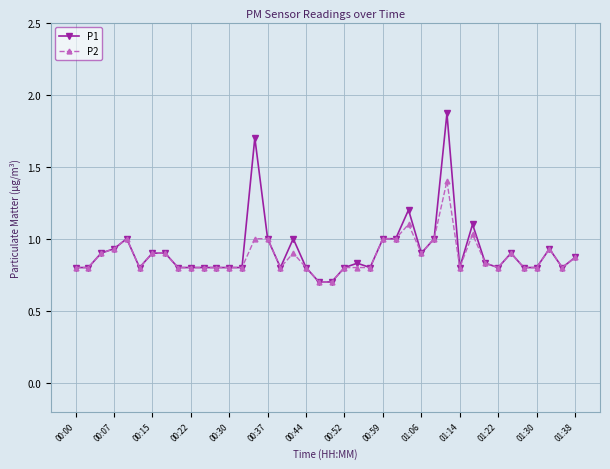

Which series has the widest spread of values?

P1